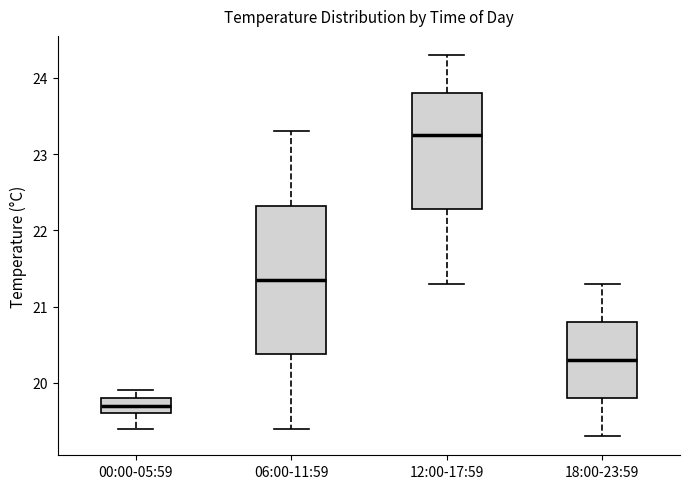

Which box's median line is the highest?

12:00-17:59